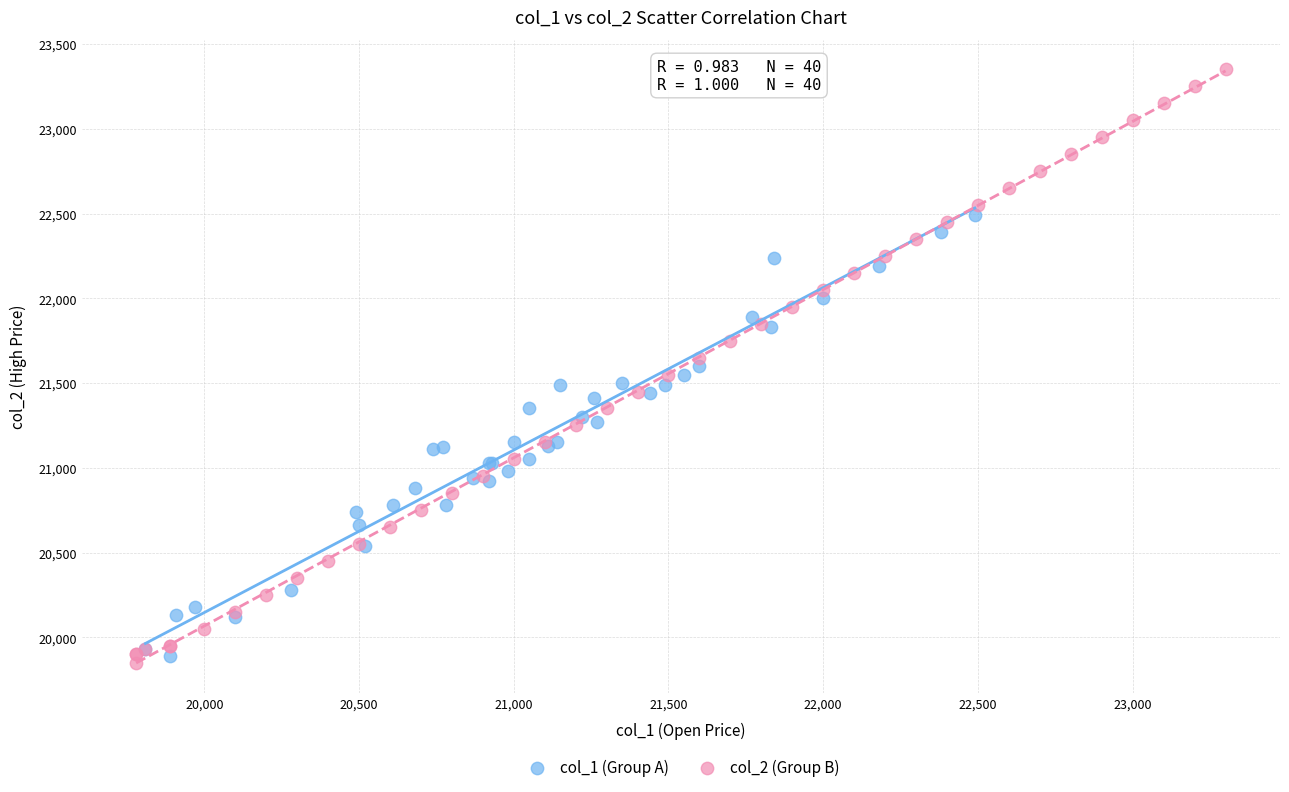

Which series reaches the minimum Y coordinate?

col_2 (Group B)